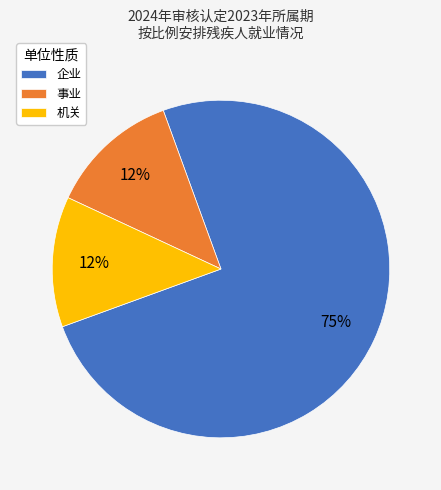

Does 企业 represent more than half of the total?

Yes